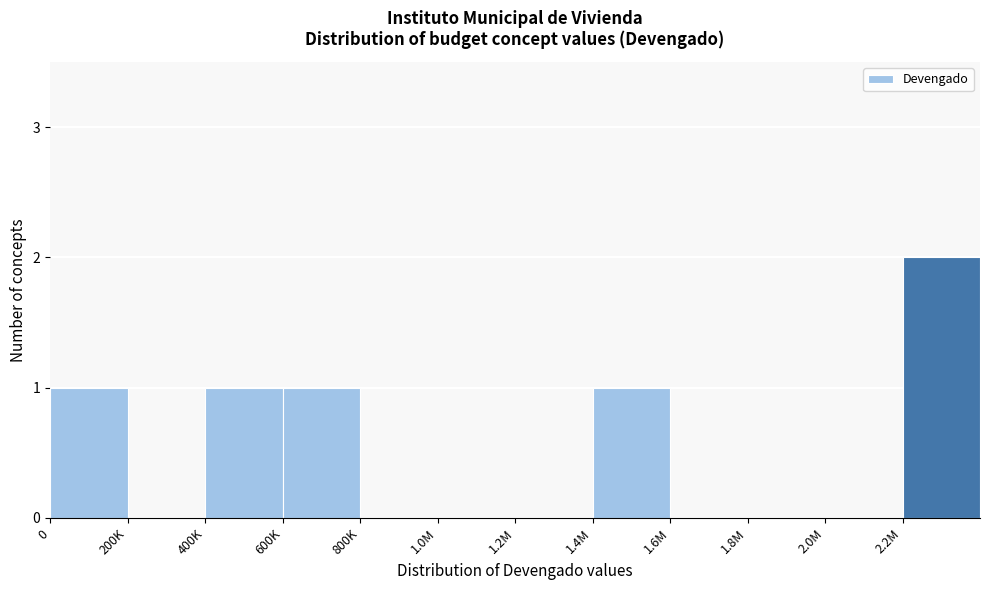

Reading left to right, list all the values displayed in this chart.

0=1	200K=0	400K=1	600K=1	800K=0	1.0M=0	1.2M=0	1.4M=1	1.6M=0	1.8M=0	2.0M=0	2.2M=2